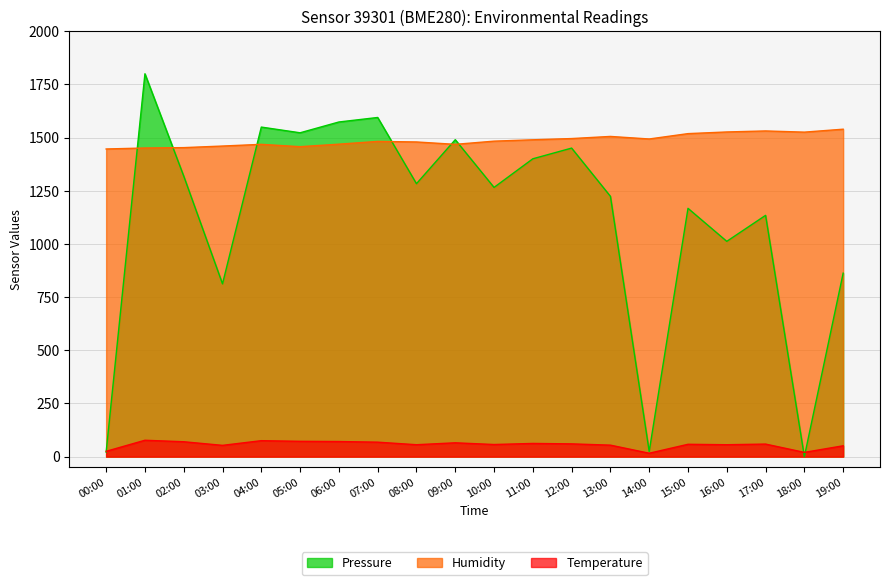

How many values in Pressure are above zero?

19